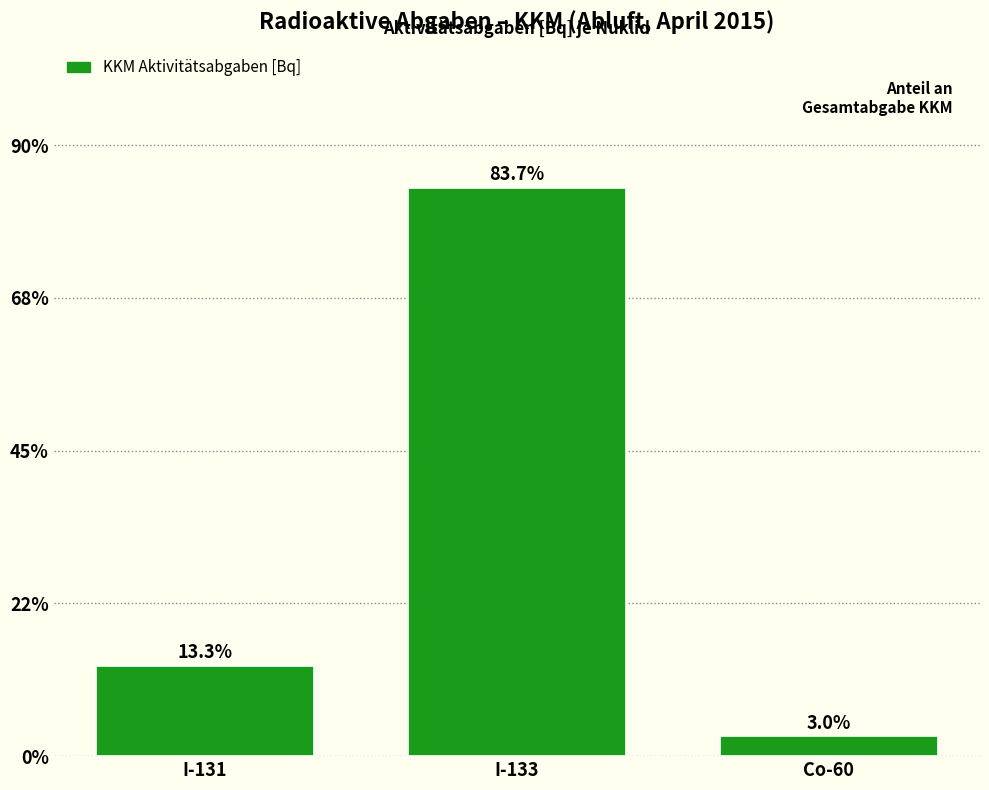

Reading left to right, transcribe all the data shown in this chart.

13.3	83.7	3.0